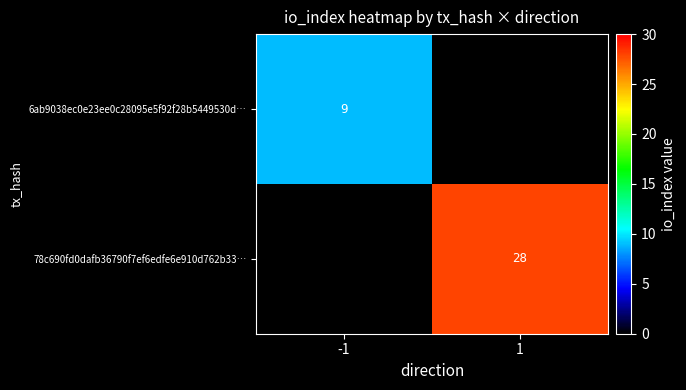

Is the value of 6ab9038ec0e23ee0c28095e5f92f28b5449530d… at -1 greater than the value of 78c690fd0dafb36790f7ef6edfe6e910d762b33… at 1?

No